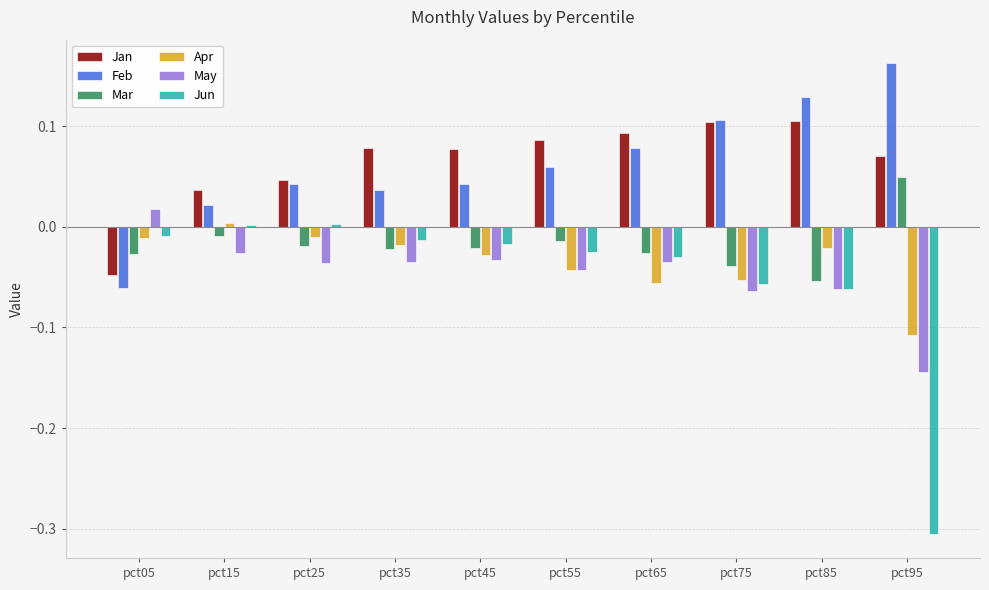

At which label does Feb reach its minimum?

pct05